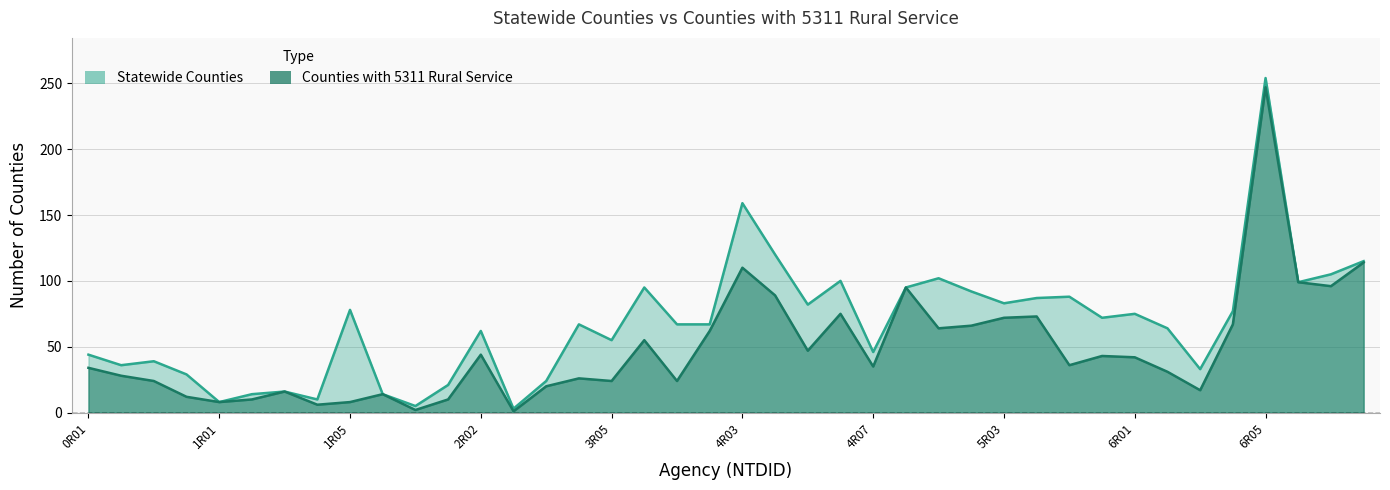

How many data points in statewide are above 67?

19